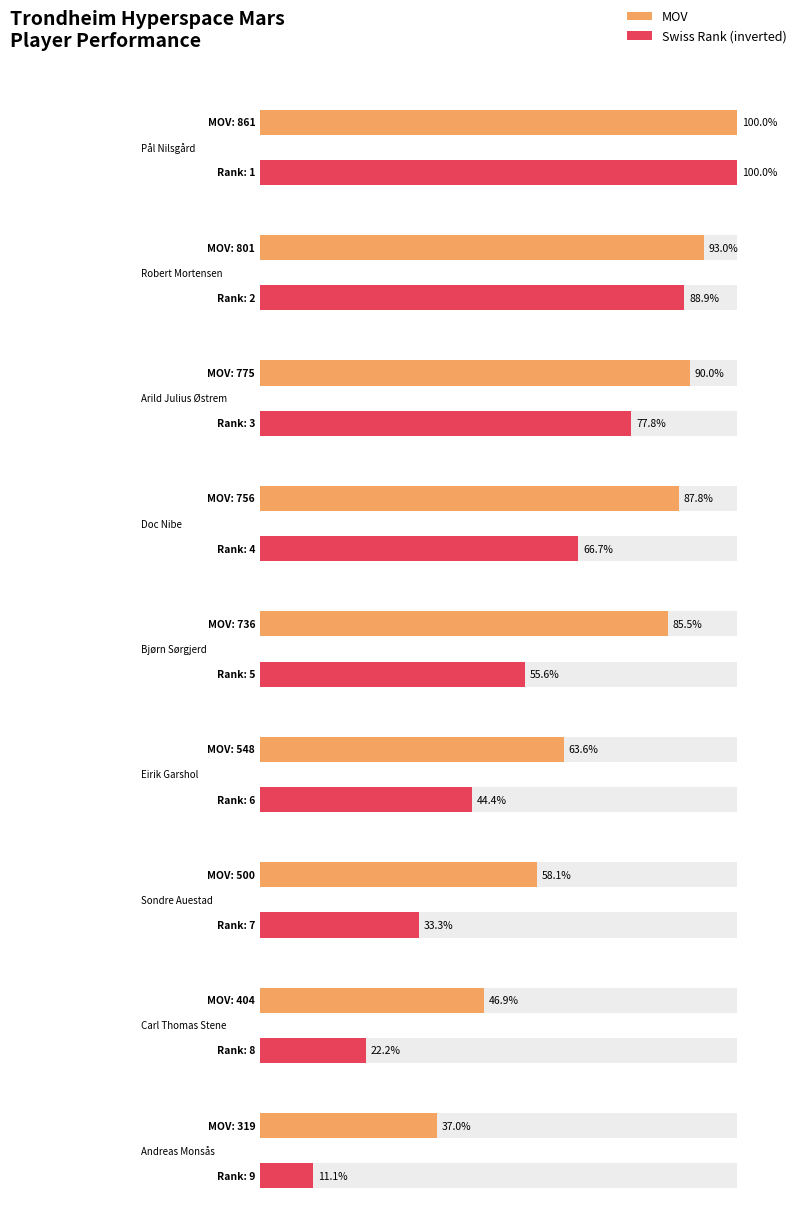

What is the greatest value displayed?

861